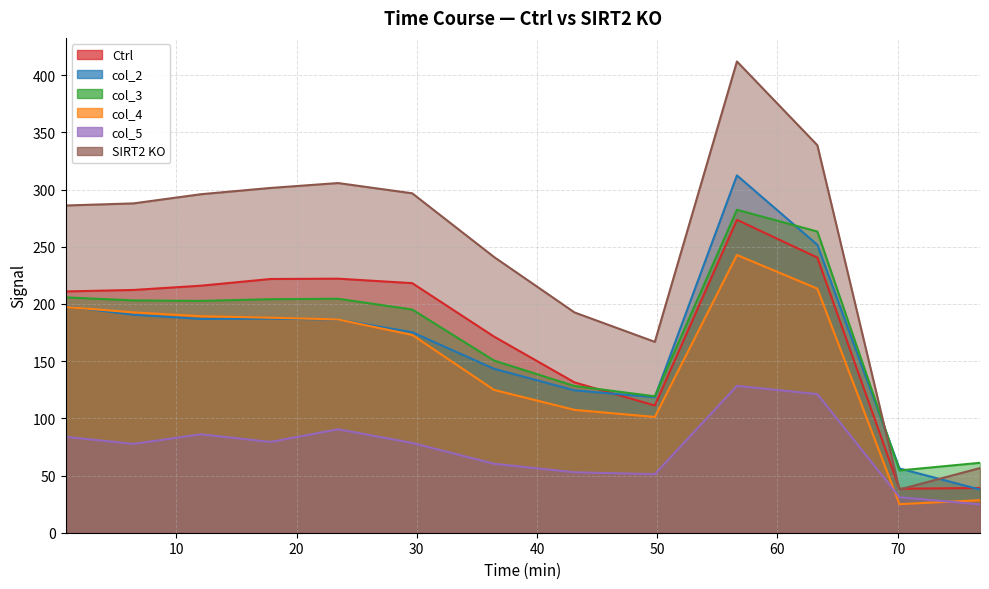

In col_4, how many points are higher than both neighbors (excluding endpoints)?

1